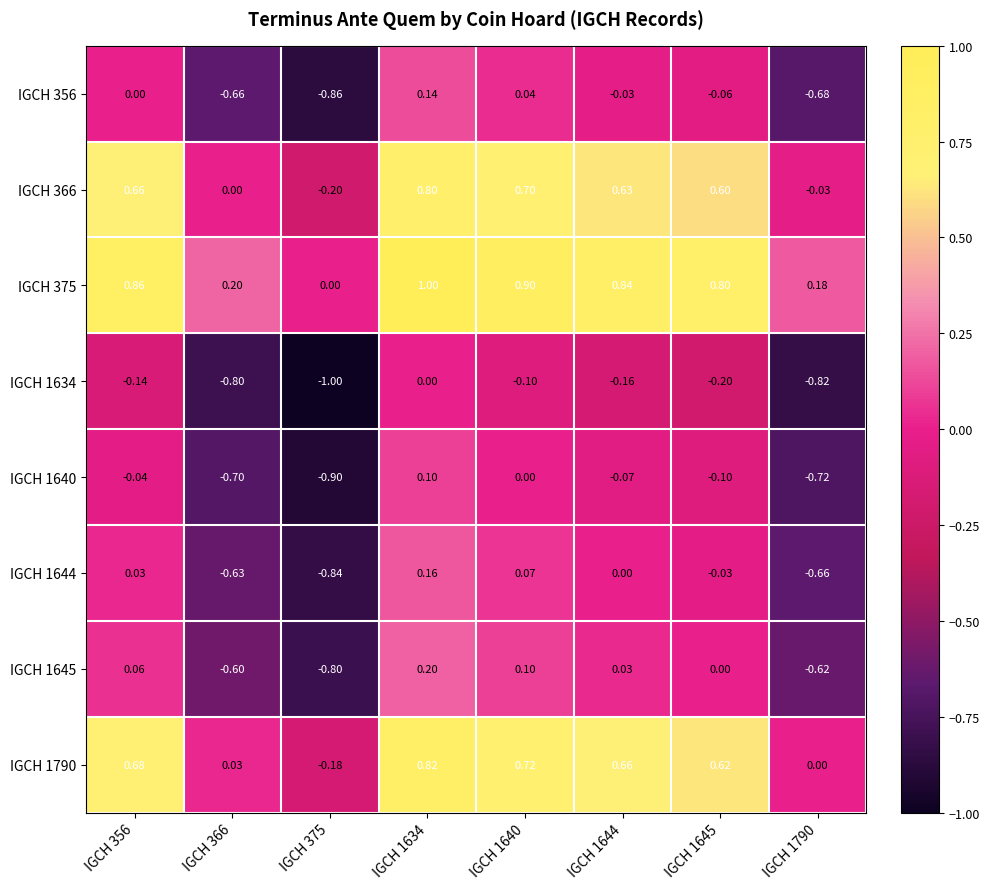

Is the value of IGCH 356 at IGCH 1790 greater than the value of IGCH 366 at IGCH 375?

No